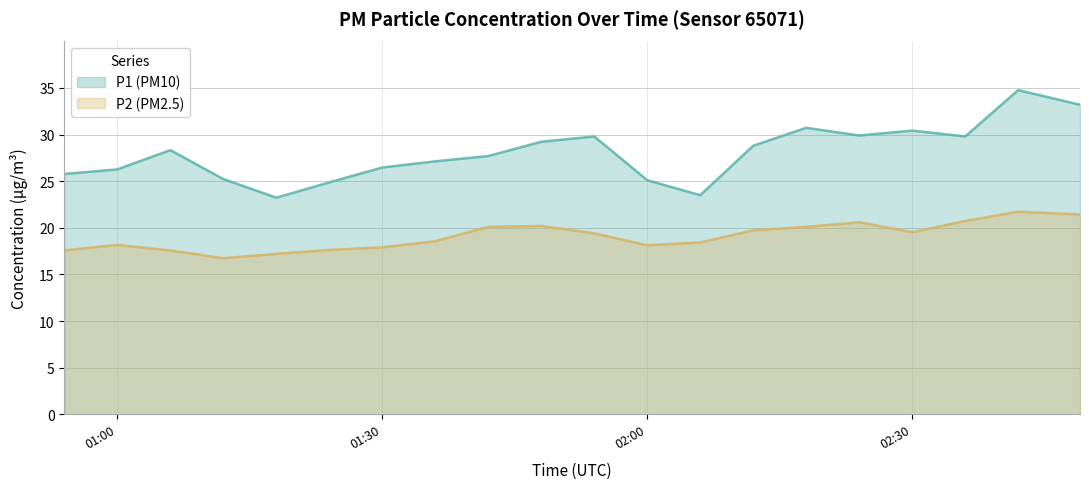

Which label corresponds to the smallest value in the chart?

01:12